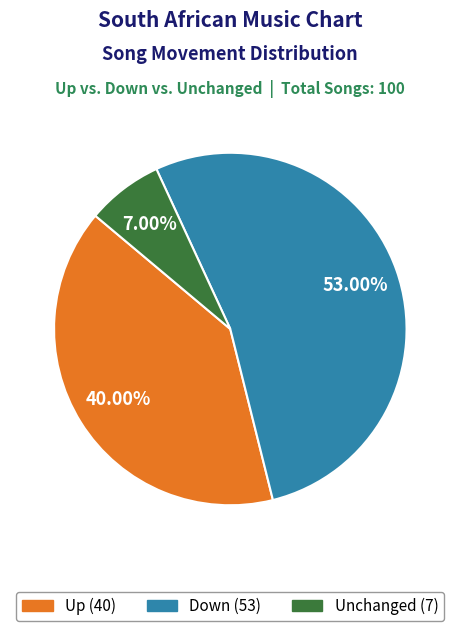

Is there a majority slice in this chart?

Yes